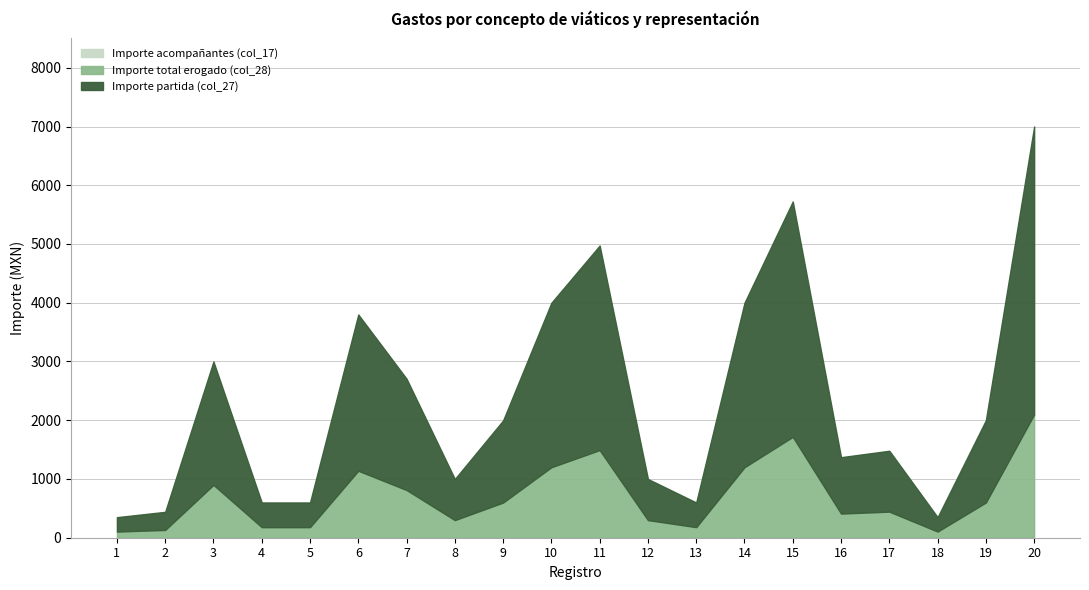

Which series has the largest total across all categories?

Importe partida (col_27)